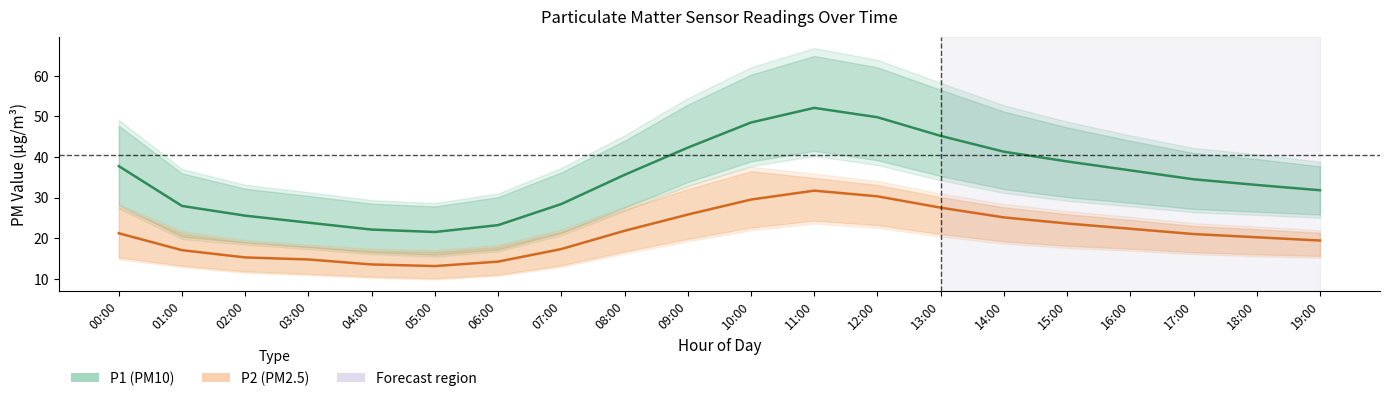

What is the label of the 12th point from the right?

08:00